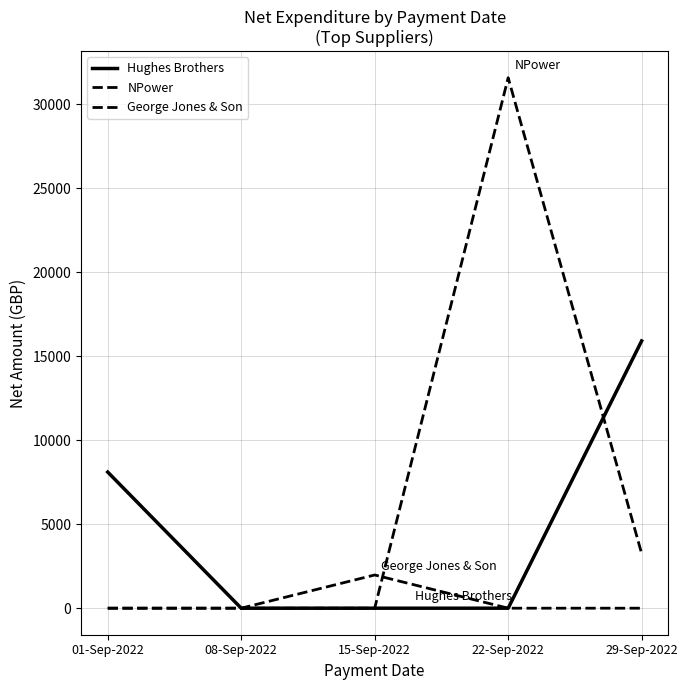

Is this an area chart (filled region under the line)?

No